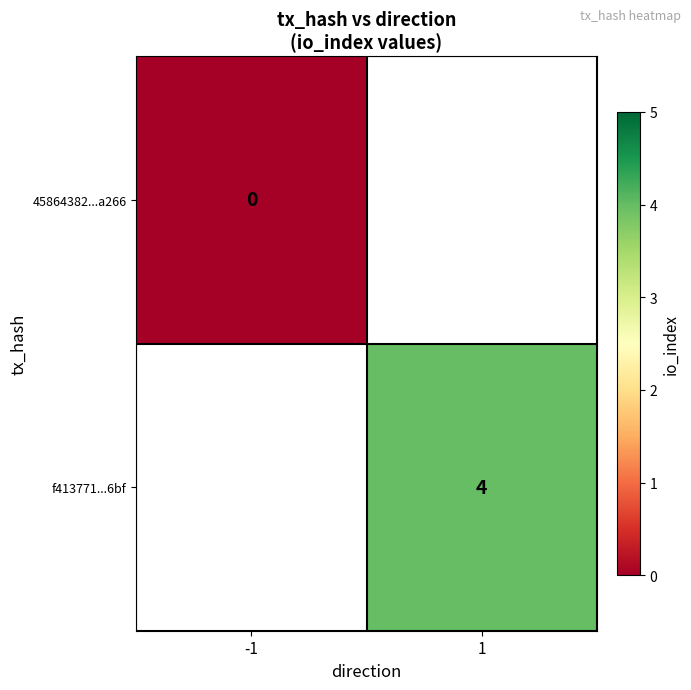

At which category does the chart reach its minimum across all series?

-1